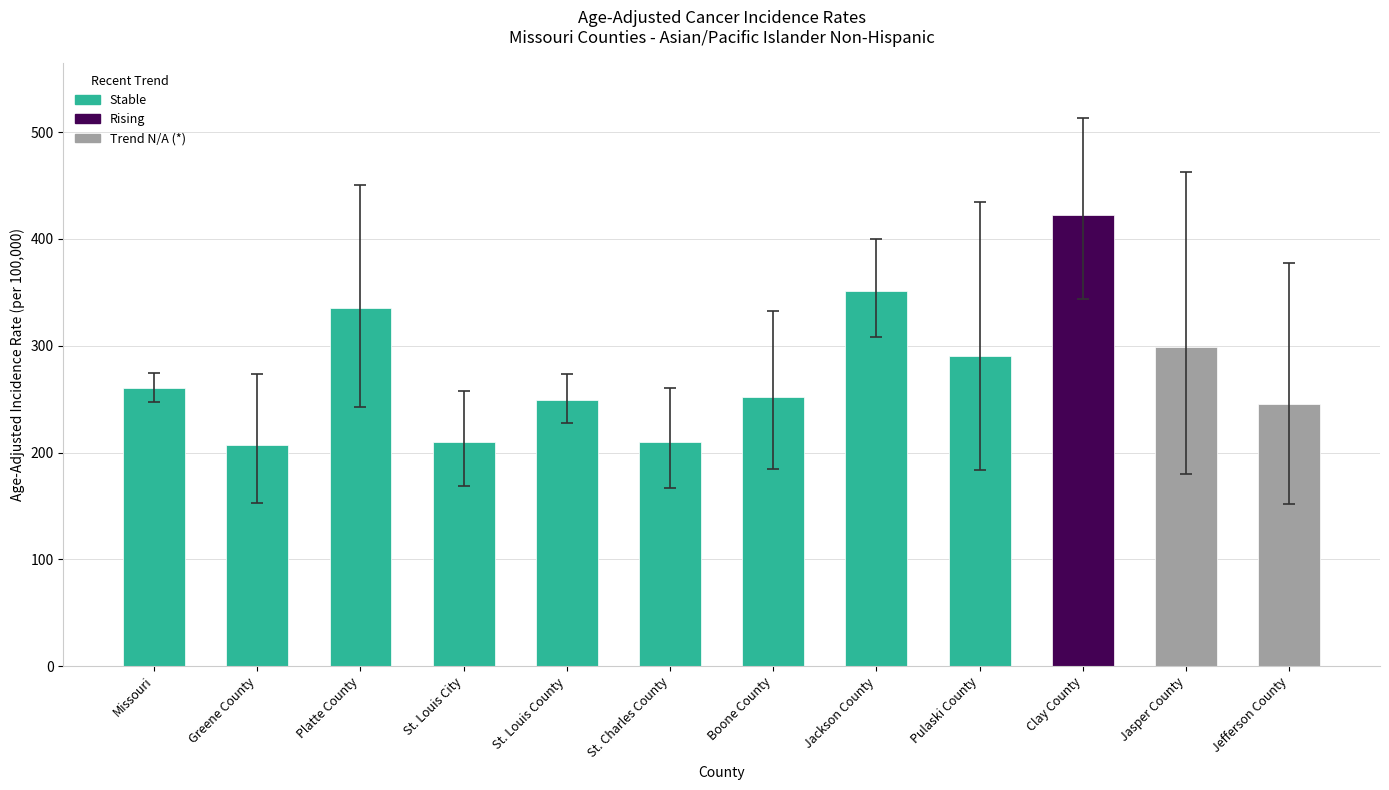

Which category has the highest value across all series?

Clay County